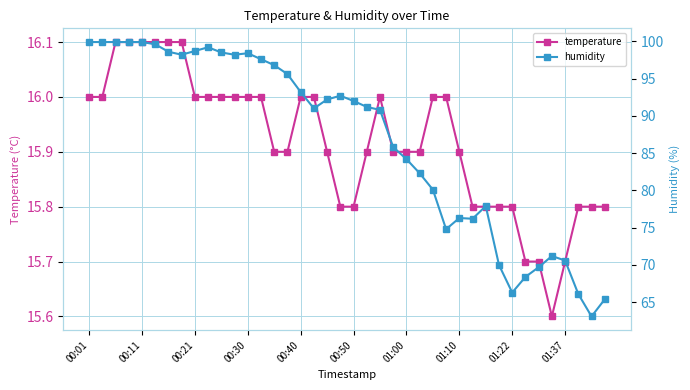

The value of temperature at 01:22 is 23.9. True or false?

False